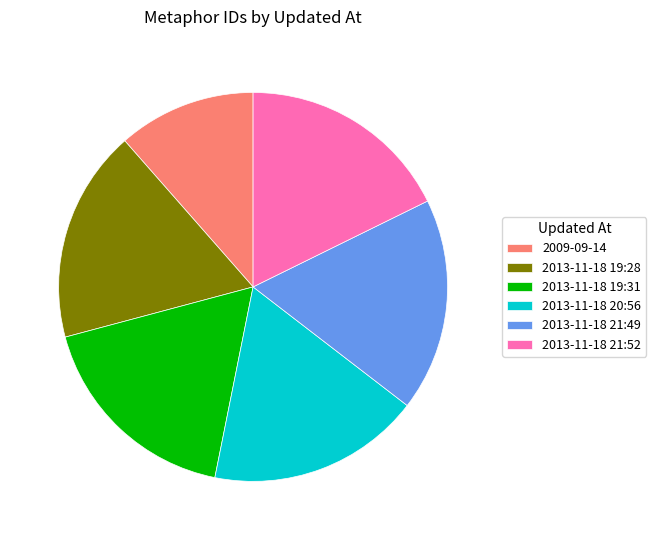

Combined, do 2013-11-18 21:49 and 2013-11-18 19:28 account for over 50%?

No